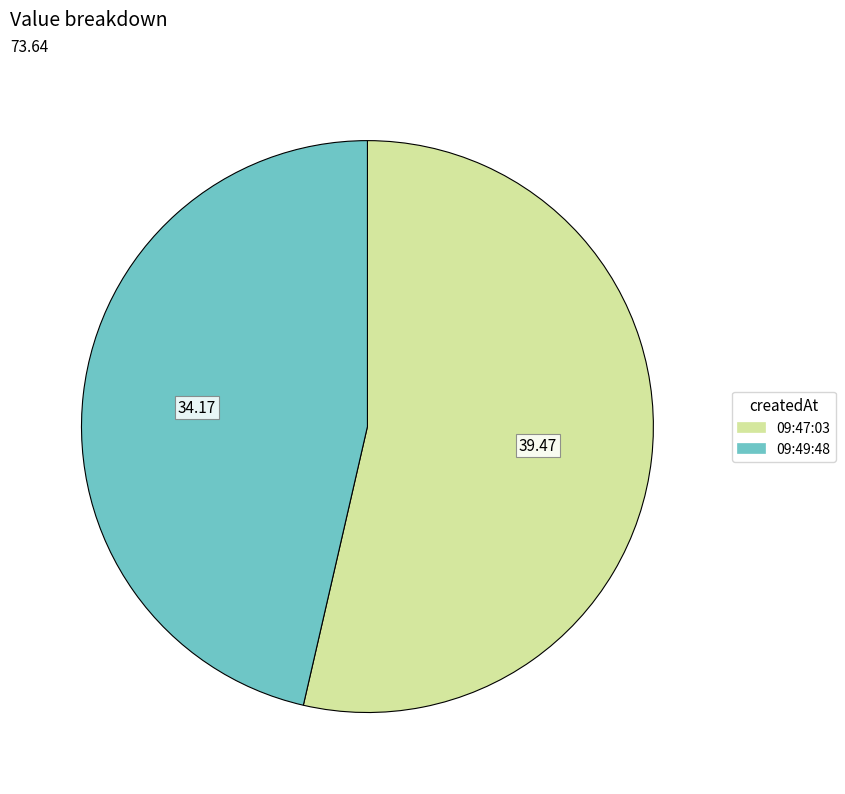

Which category accounts for the majority?

09:47:03